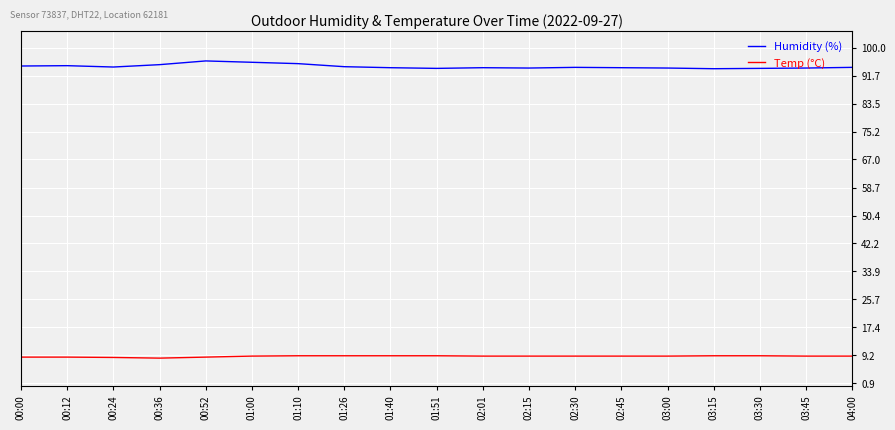

What position from the right is 02:15?

8